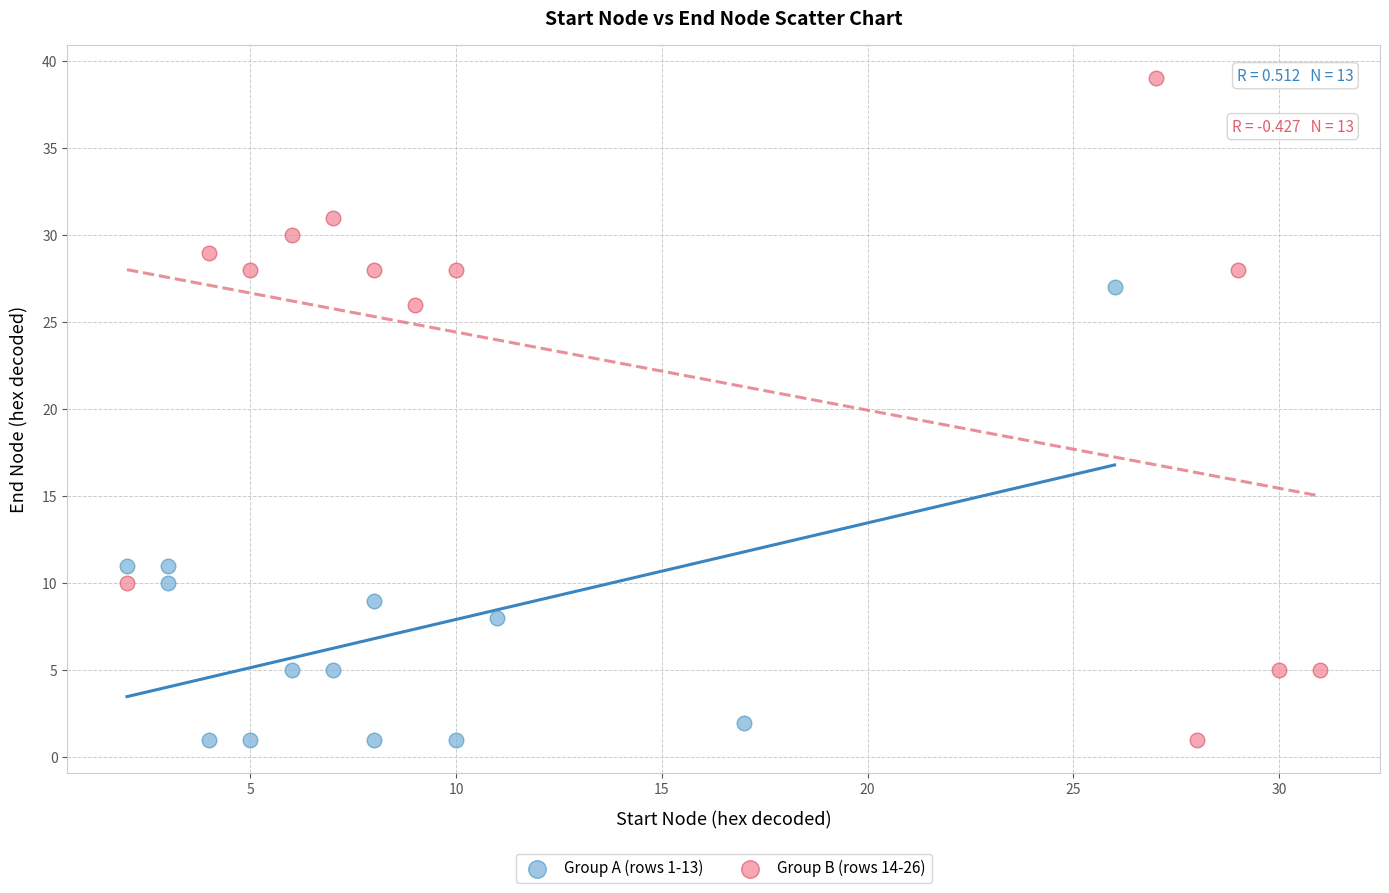

Which series contains the highest Y value?

Group B (rows 14-26)